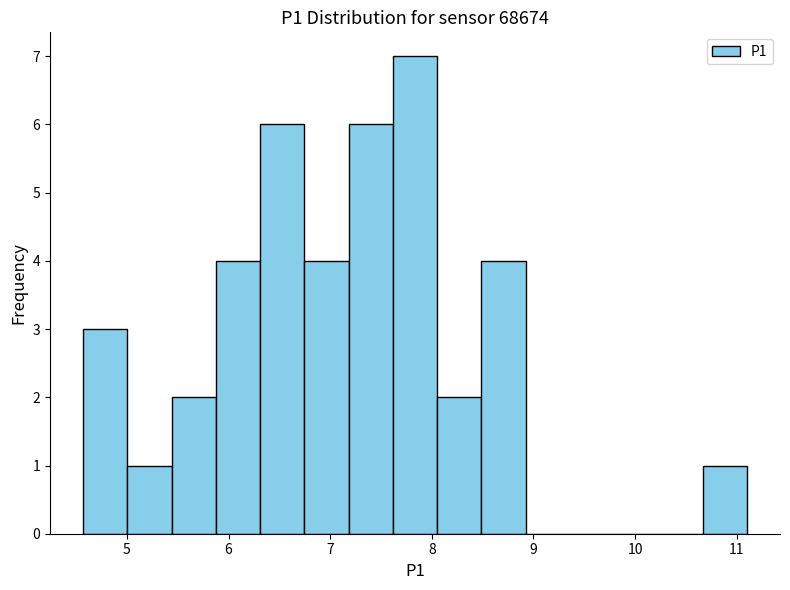

Which range on the x-axis has the tallest bar?

7.6 to 8.1